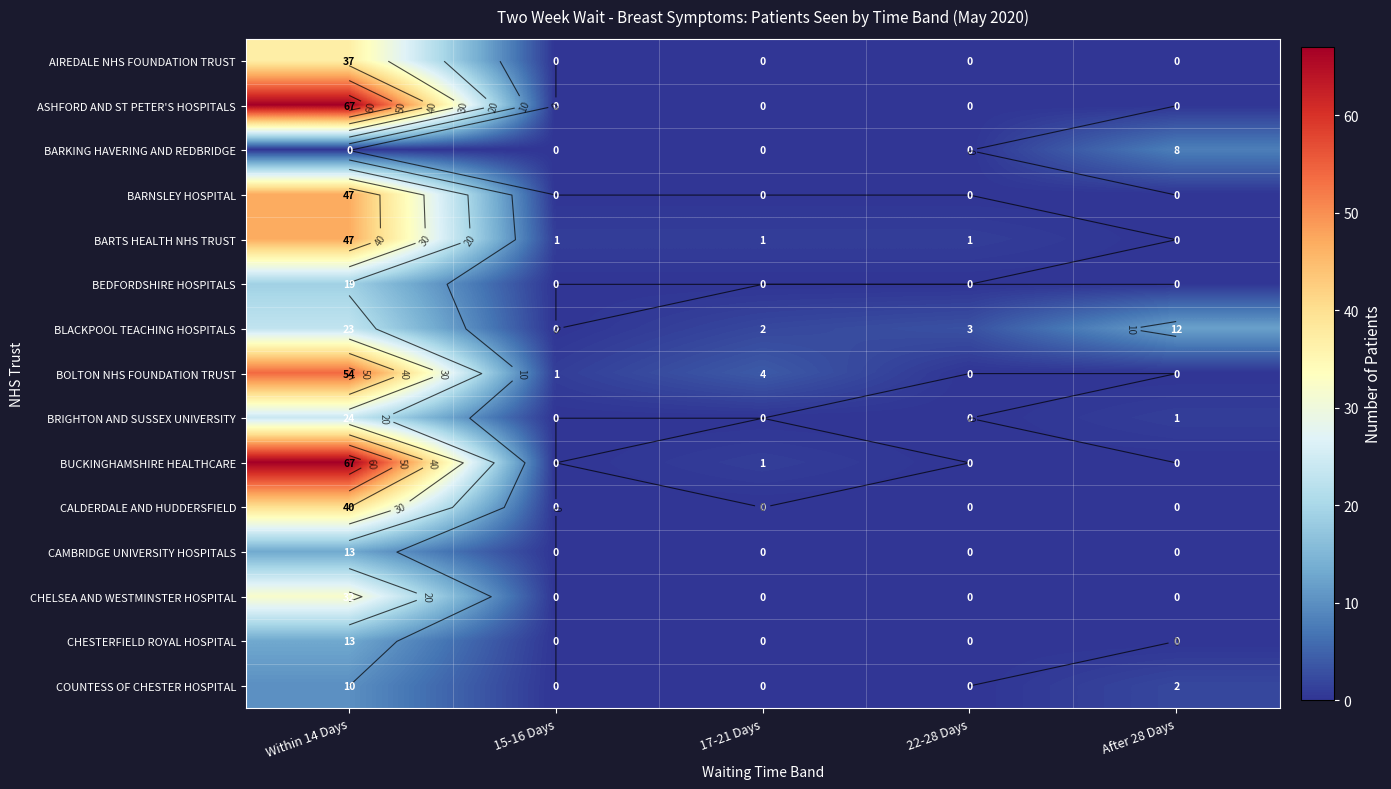

Rank the series at After 28 Days from highest to lowest value.

BLACKPOOL TEACHING HOSPITALS, BARKING HAVERING AND REDBRIDGE, COUNTESS OF CHESTER HOSPITAL, BRIGHTON AND SUSSEX UNIVERSITY, AIREDALE NHS FOUNDATION TRUST, ASHFORD AND ST PETER'S HOSPITALS, BARNSLEY HOSPITAL, BARTS HEALTH NHS TRUST, BEDFORDSHIRE HOSPITALS, BOLTON NHS FOUNDATION TRUST, BUCKINGHAMSHIRE HEALTHCARE, CALDERDALE AND HUDDERSFIELD, CAMBRIDGE UNIVERSITY HOSPITALS, CHELSEA AND WESTMINSTER HOSPITAL, CHESTERFIELD ROYAL HOSPITAL